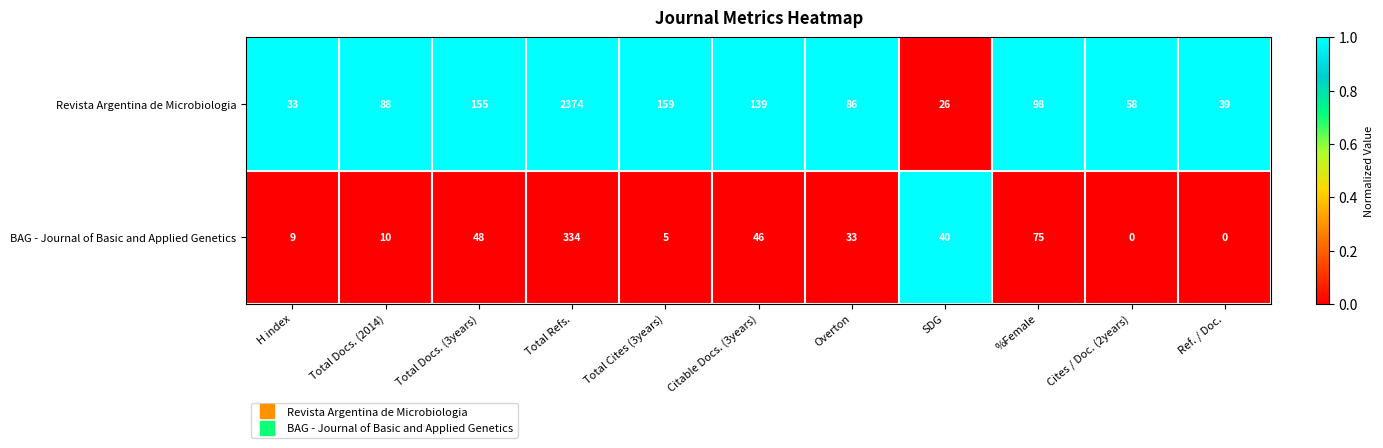

Which category has the highest value in the BAG - Journal of Basic and Applied Genetics series?

Total Refs.